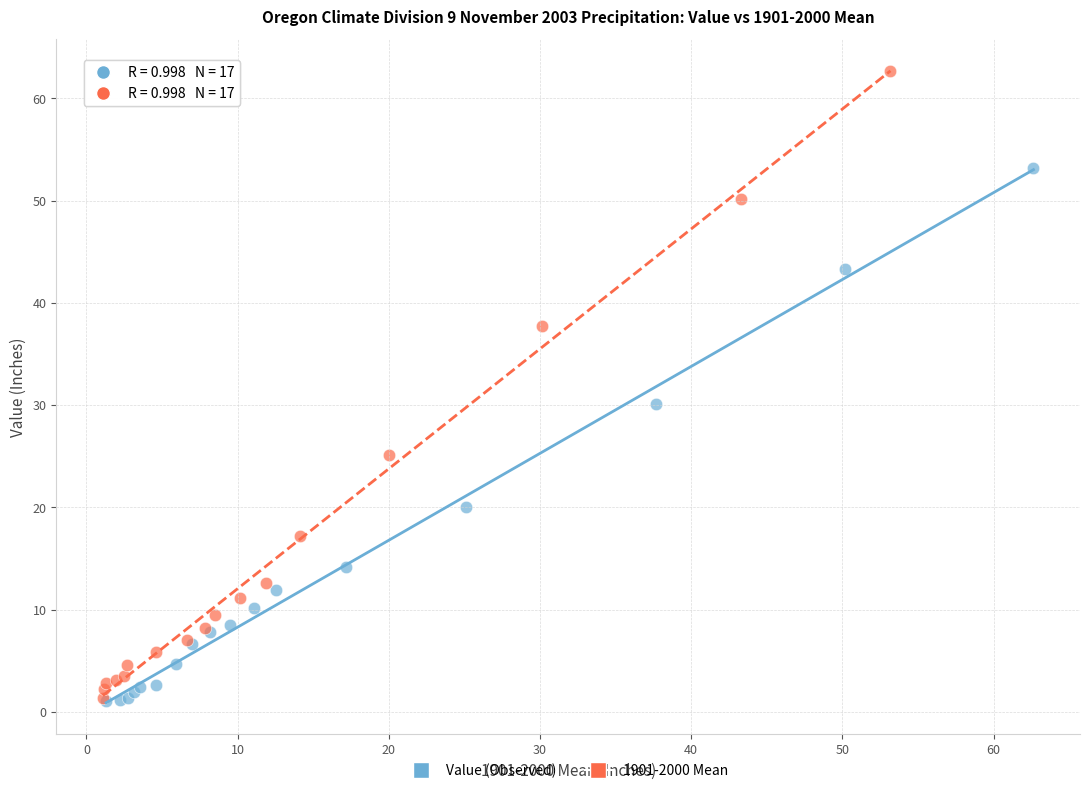

Which series has the largest Y range (max minus min)?

1901-2000 Mean